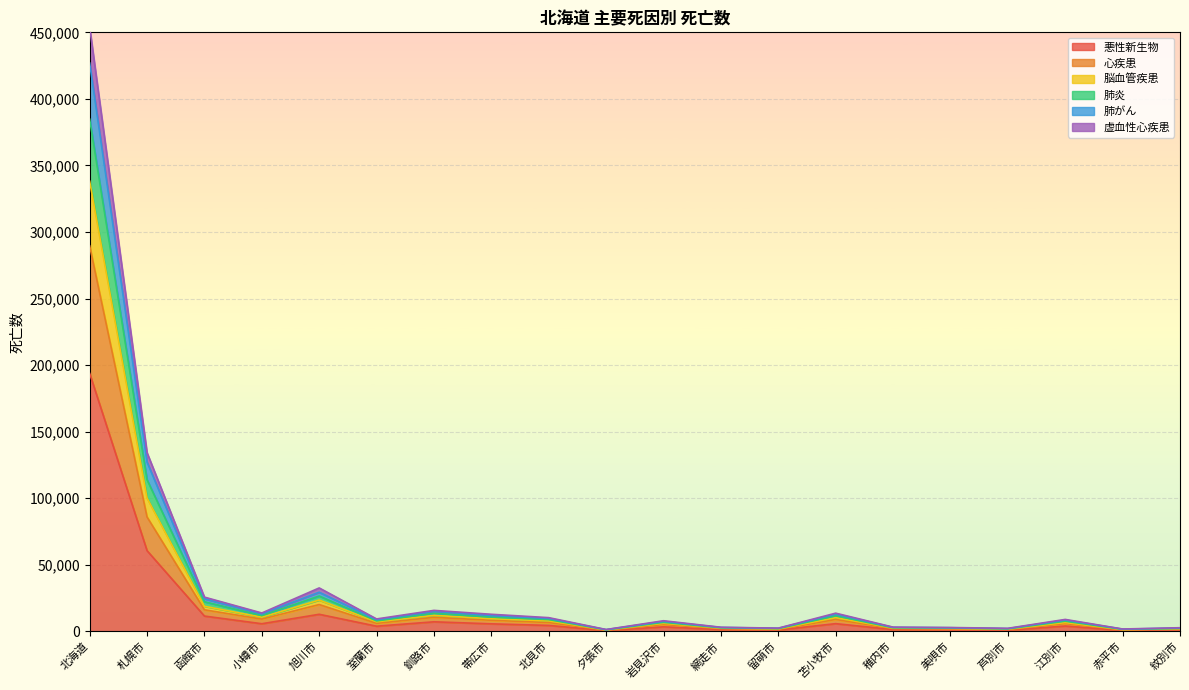

At which category is the sum across all series the highest?

北海道